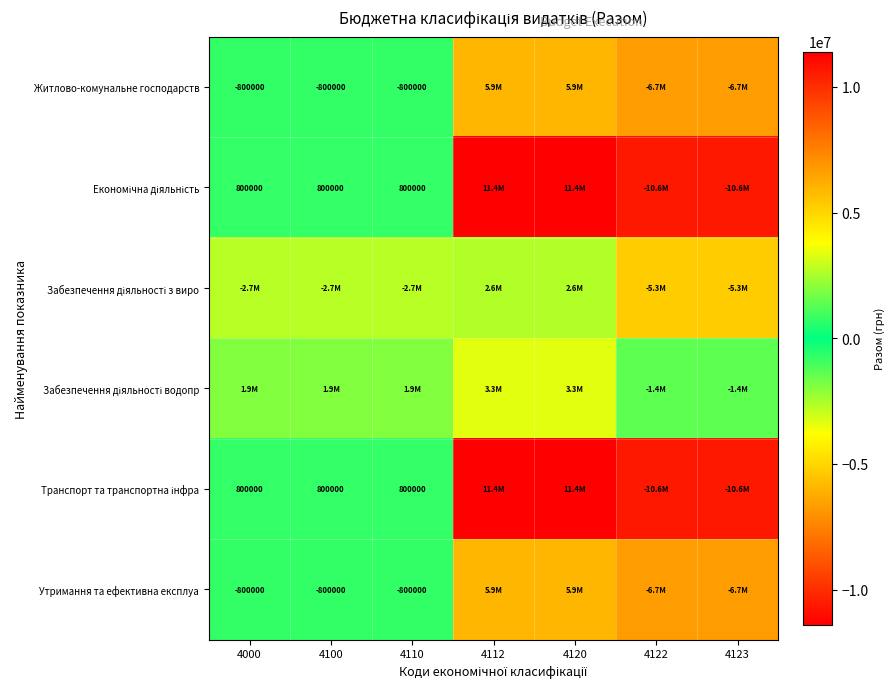

True or false: Житлово-комунальне господарств has a value of -214628 at 4110.

False